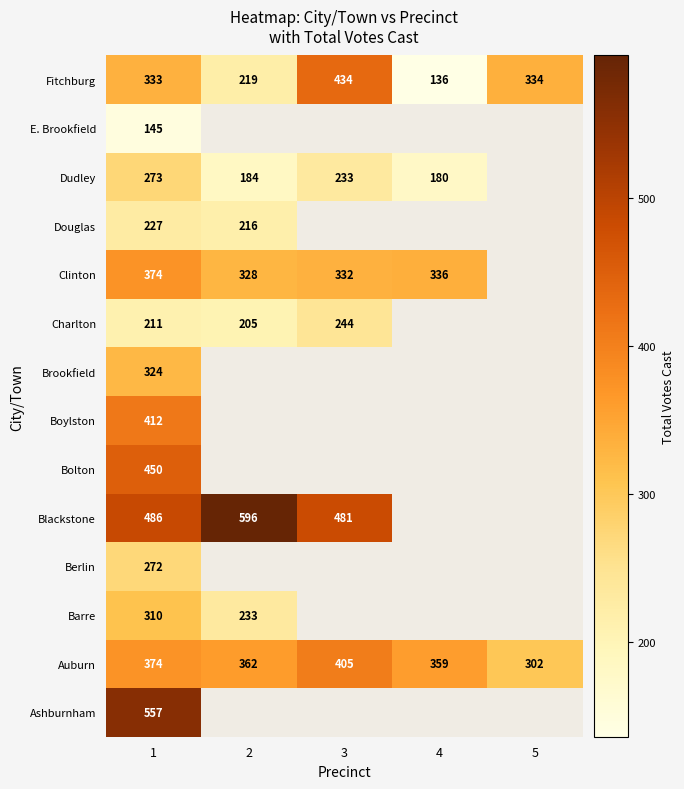

What is the difference between the Auburn values at 3 and 4?

46